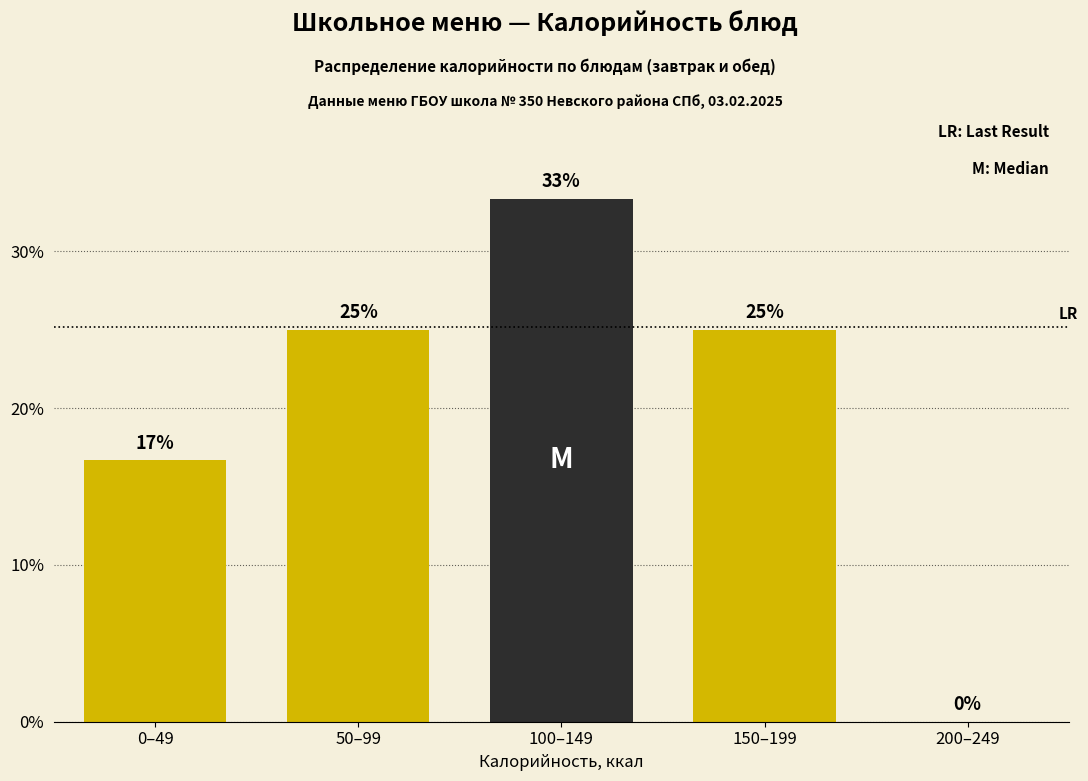

Read the value at 100–149.

33.3